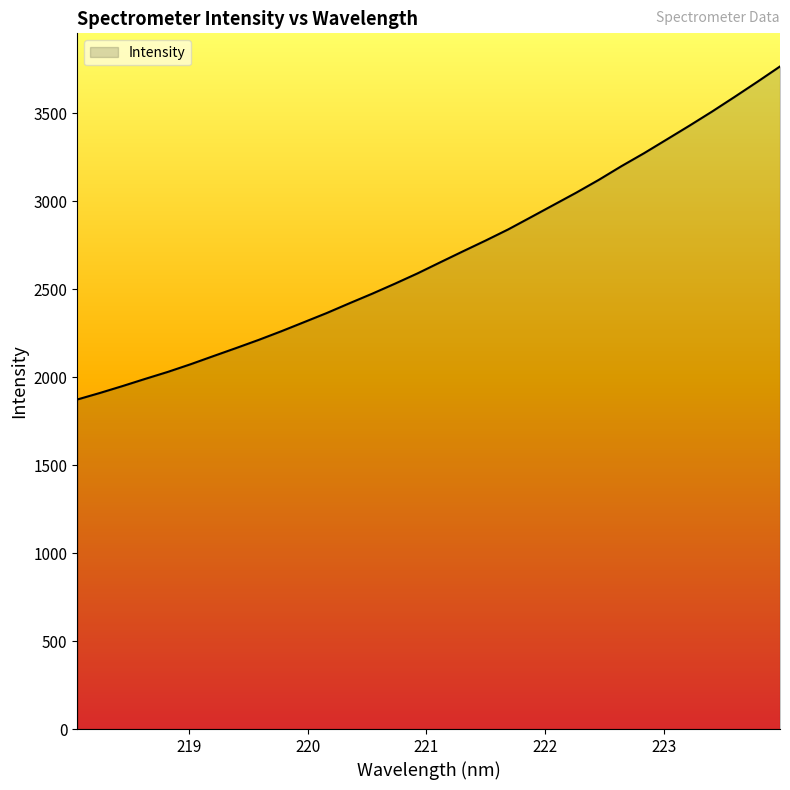

What is the greatest value displayed?

3764.8